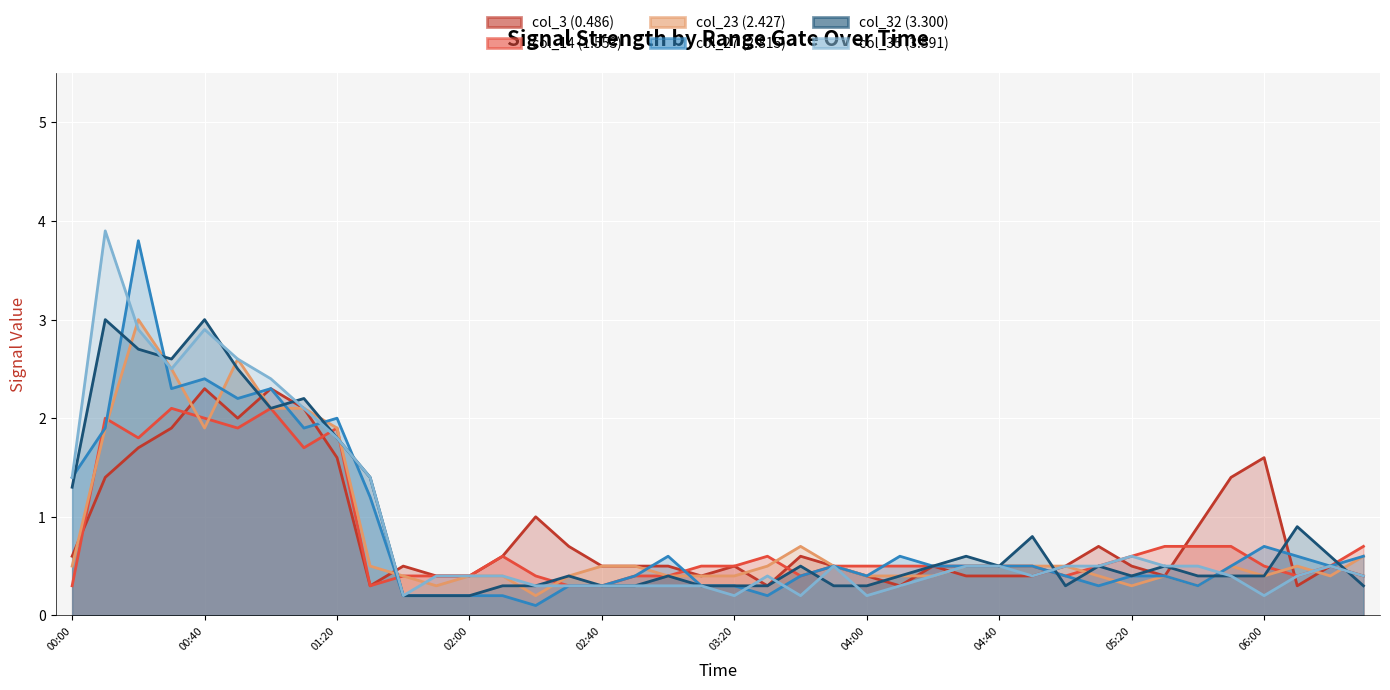

Which category has the highest value in the col_35 (3.591) series?

2010/12/22 00:10